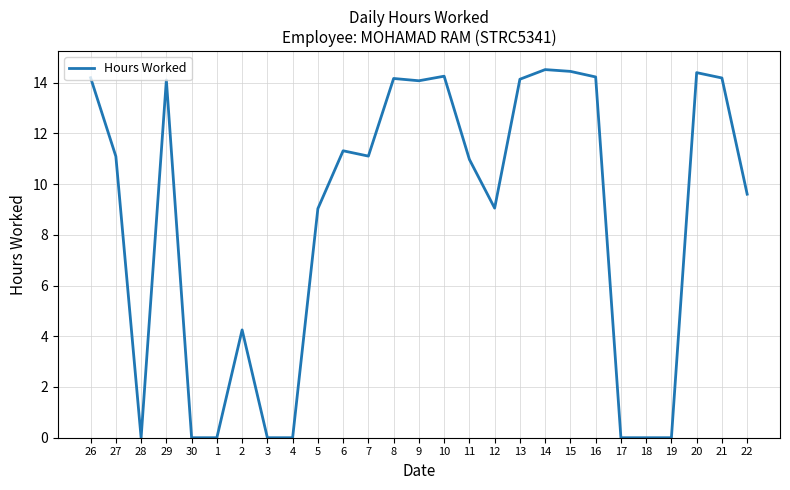

Where does the data first go above 11?

26